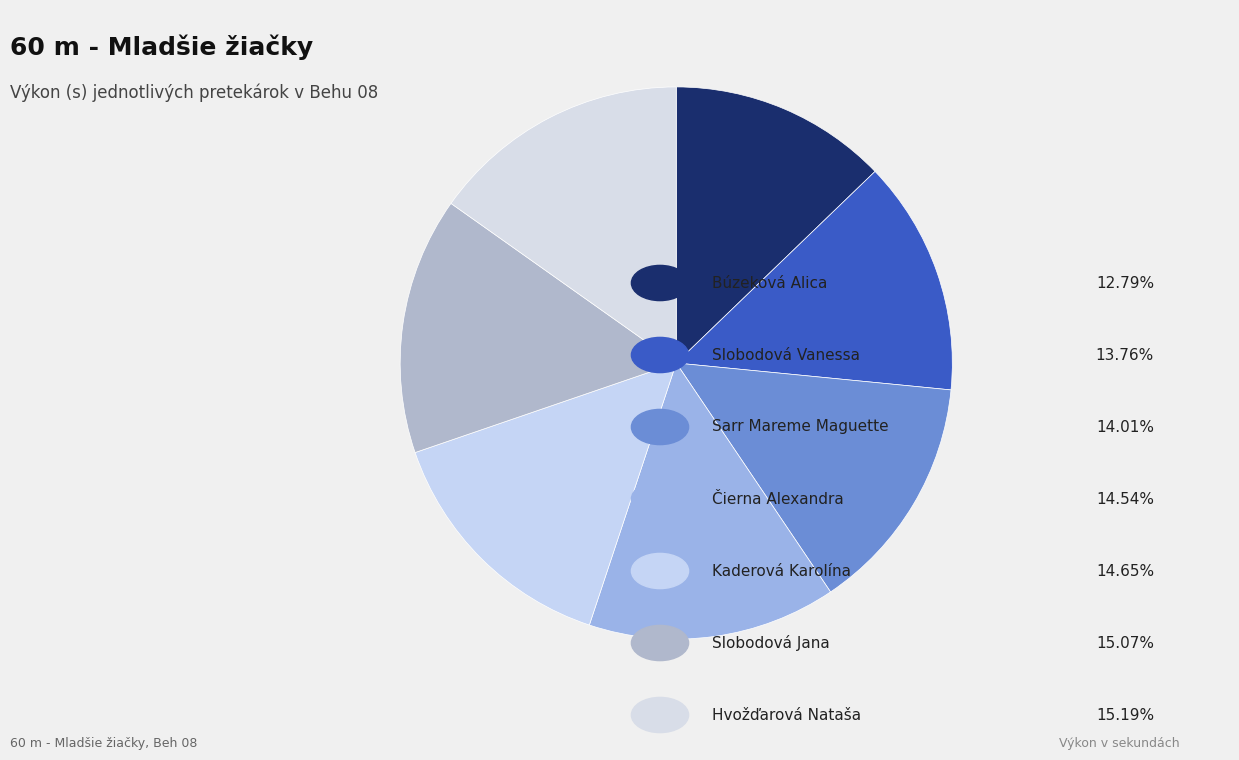

To the nearest percent, what is the difference between the largest and smallest slice percentages?

2%